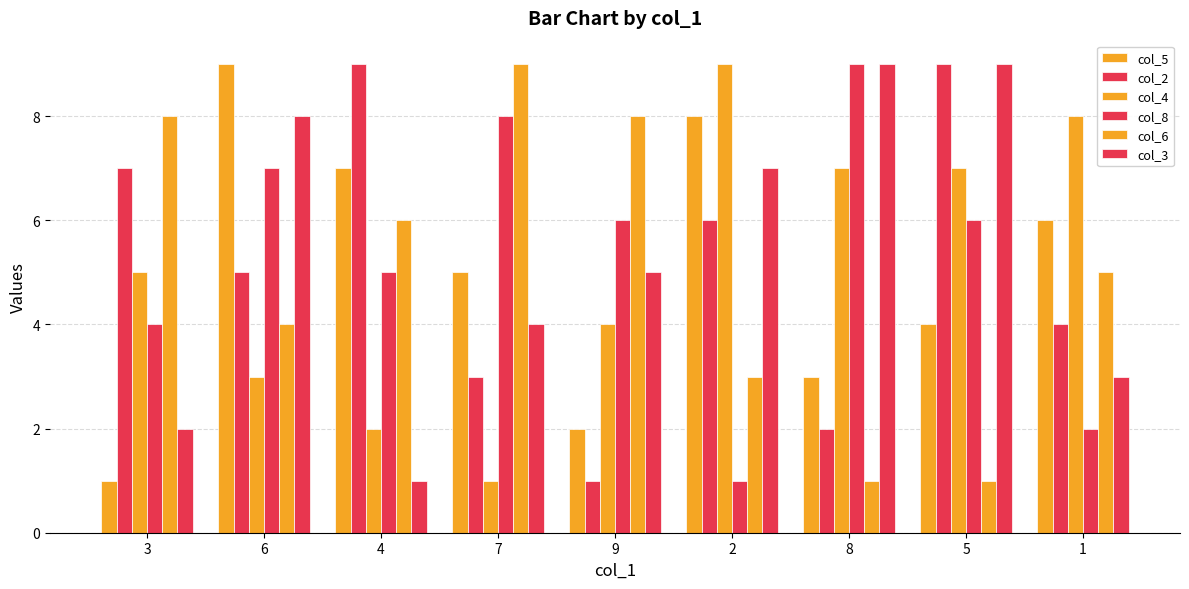

How many values in the col_8 series are below 6?

4